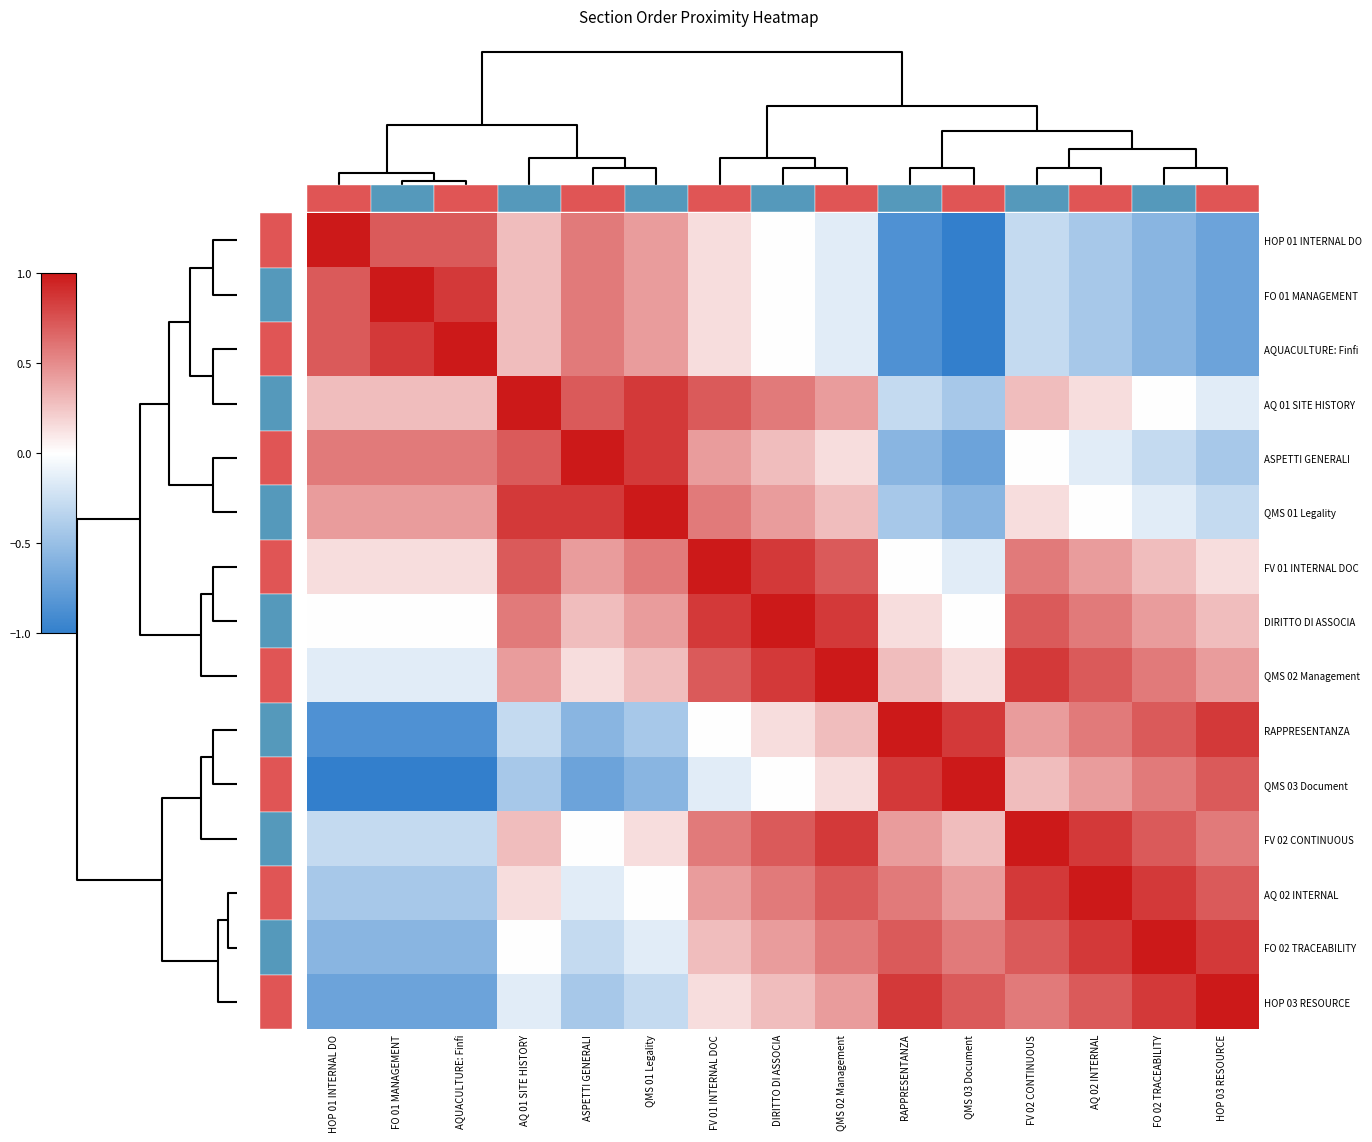

The value of FV 01 INTERNAL DOC at FO 02 TRACEABILITY is 0.3. True or false?

True